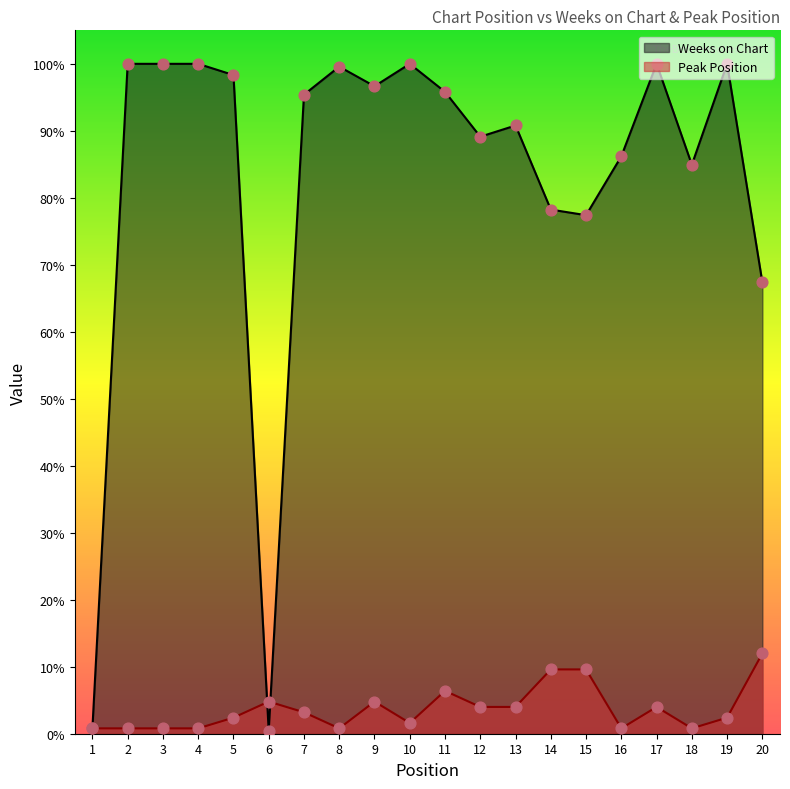

At which category is the sum across all series the highest?

17